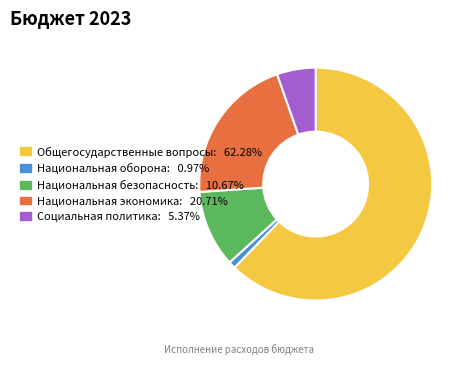

True or false: Национальная экономика accounts for 15% of the total.

False